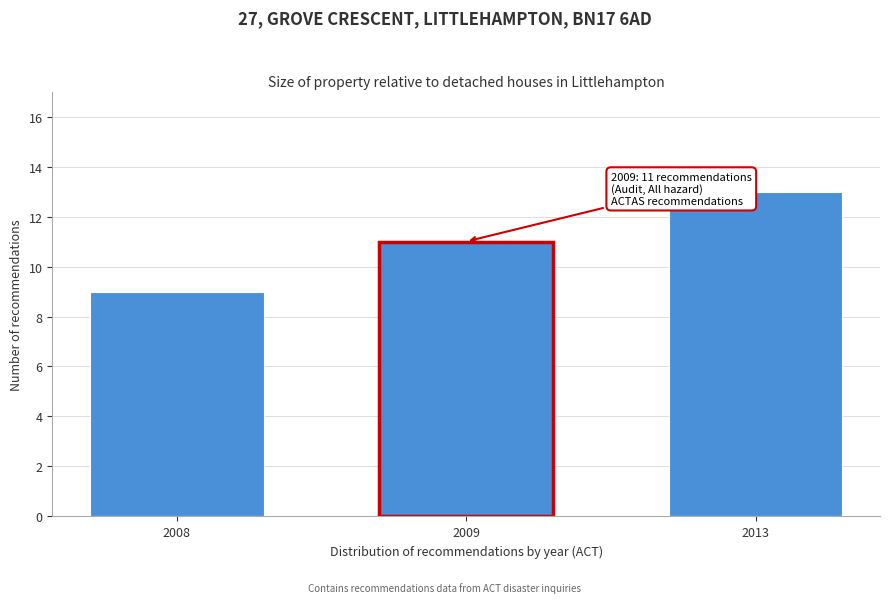

Reading right to left, extract all data points from this chart.

13	11	9